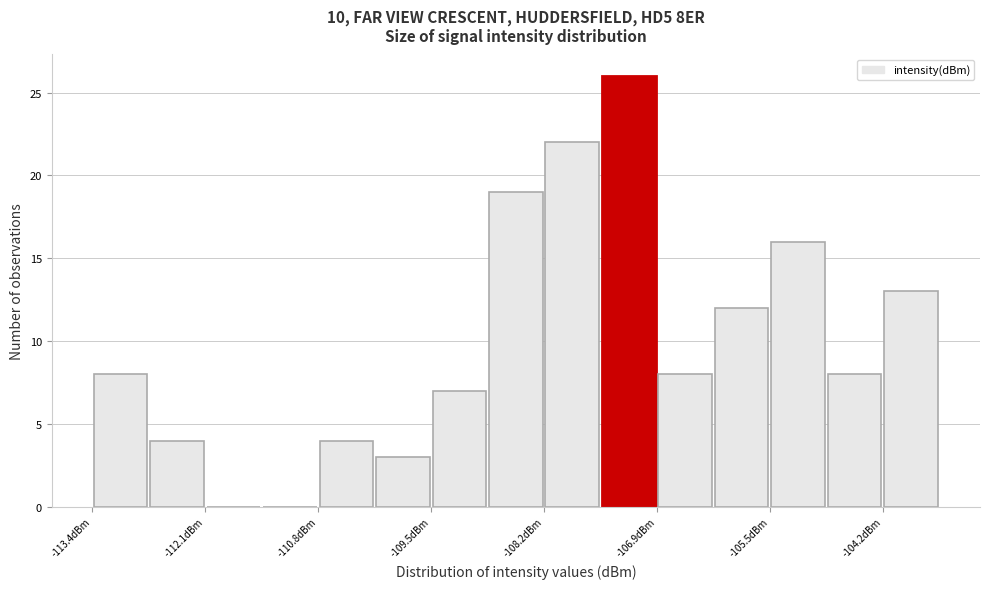

Read against the x-axis, roughly where is the centre of the tallest bar?

-107.2